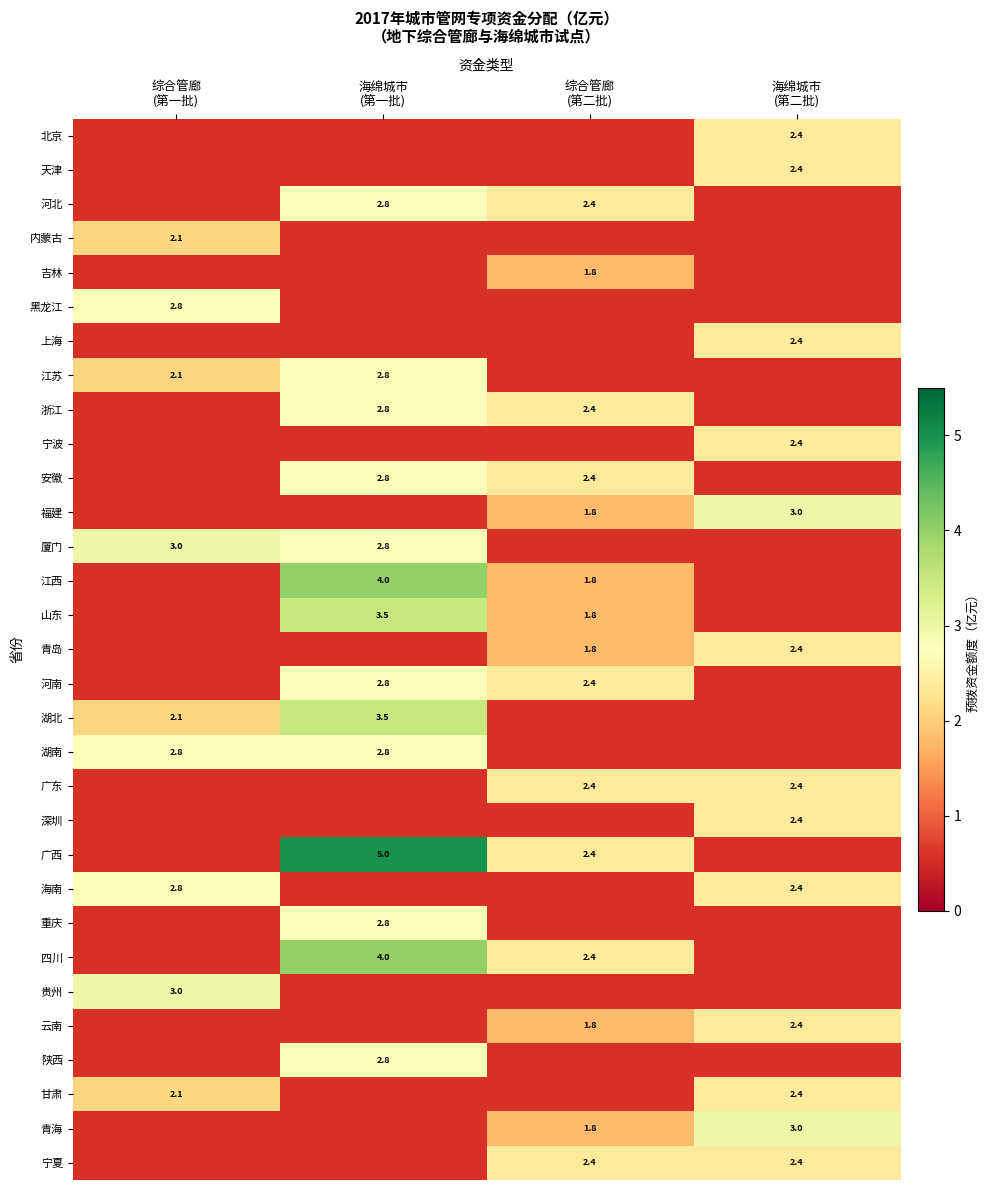

Which series changed the most between 综合管廊 (第一批) and 综合管廊 (第二批)?

厦门